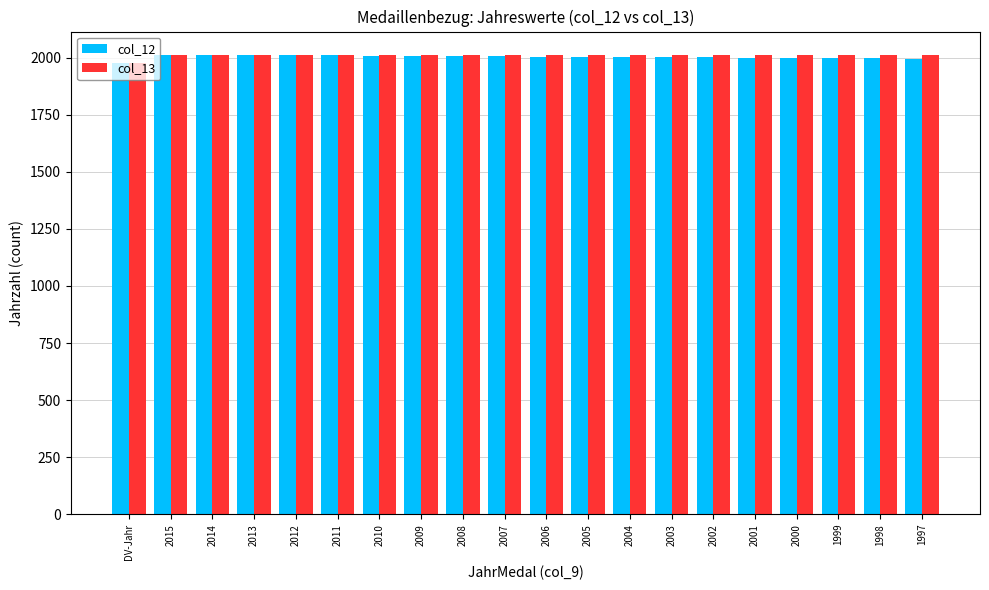

How many categories are shown in the chart?

20